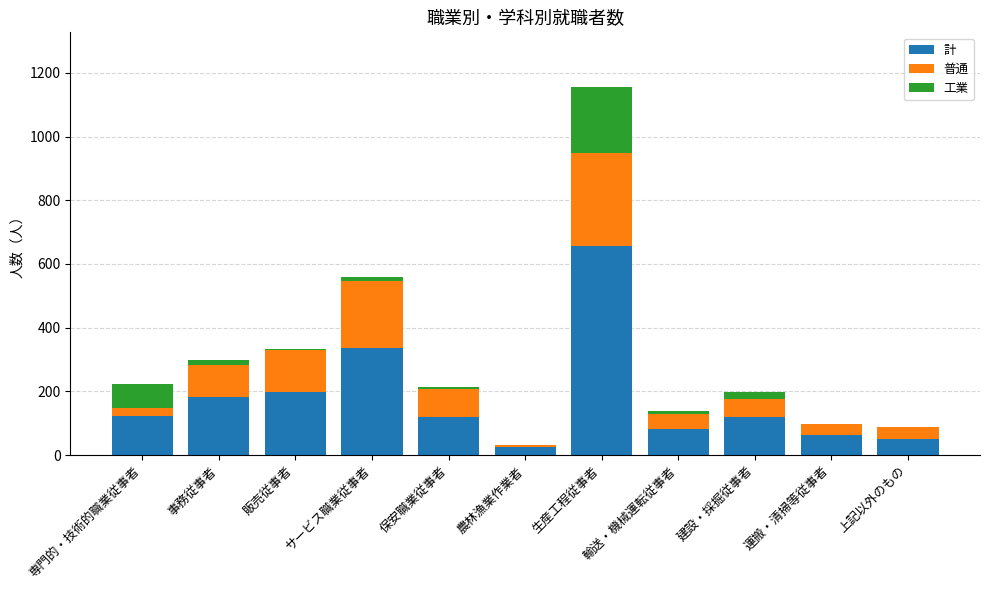

Does the chart contain stacked bars?

Yes